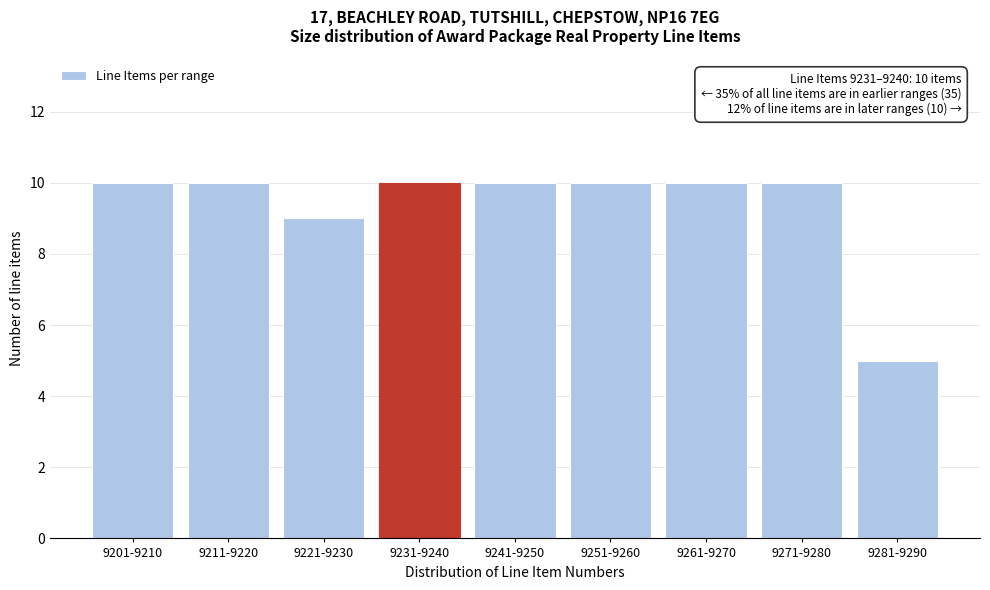

Reading left to right, transcribe all the data shown in this chart.

10	10	9	10	10	10	10	10	5